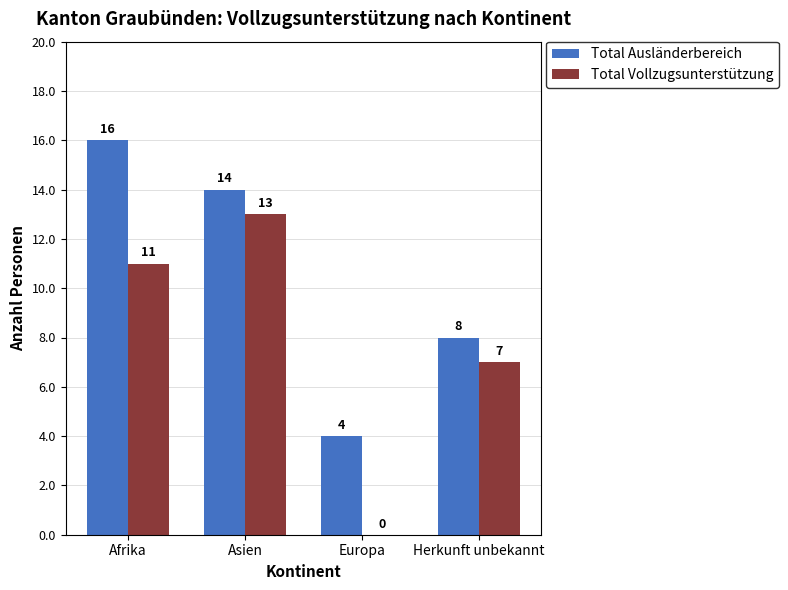

Which series changed the most between Asien and Europa?

Total Vollzugsunterstützung